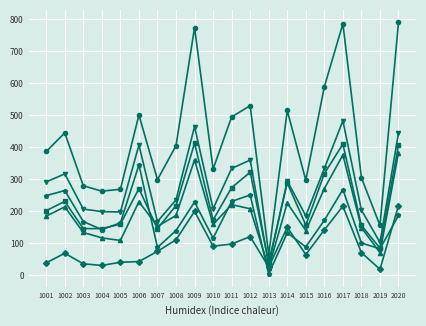

What is the total value across all series at 1008?

1297